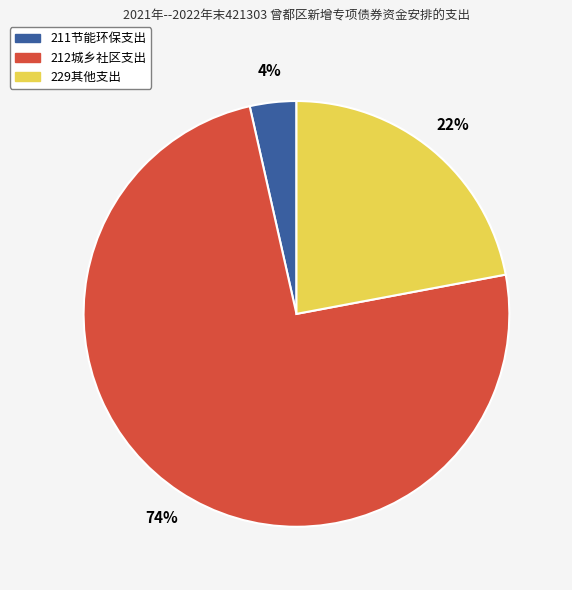

How many slices are in this pie chart?

3